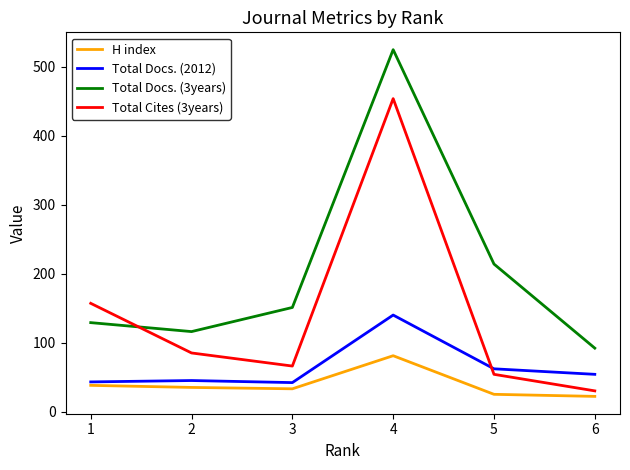

What is the maximum value for Total Docs. (3years)?

525